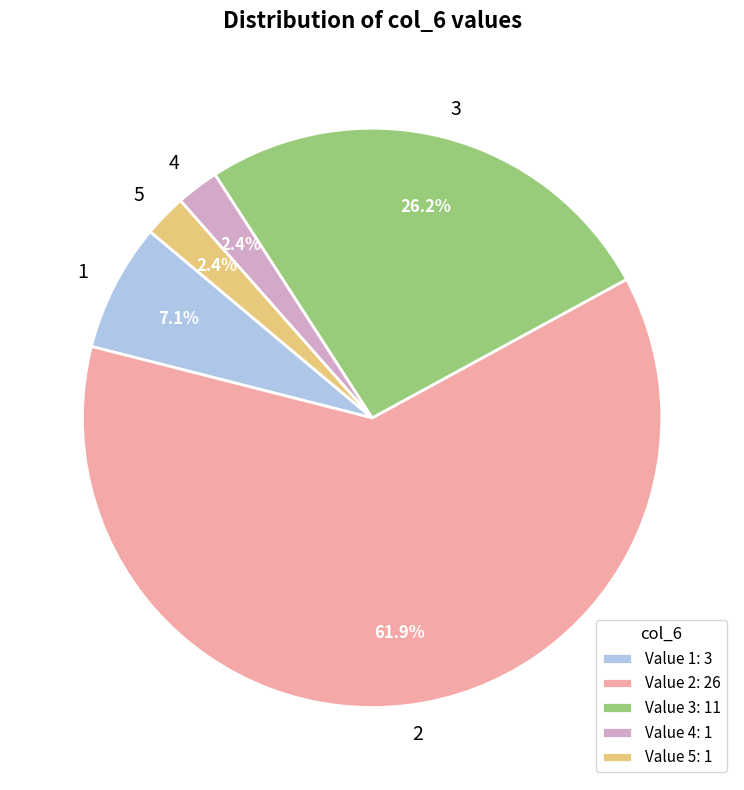

Is there a majority slice in this chart?

Yes